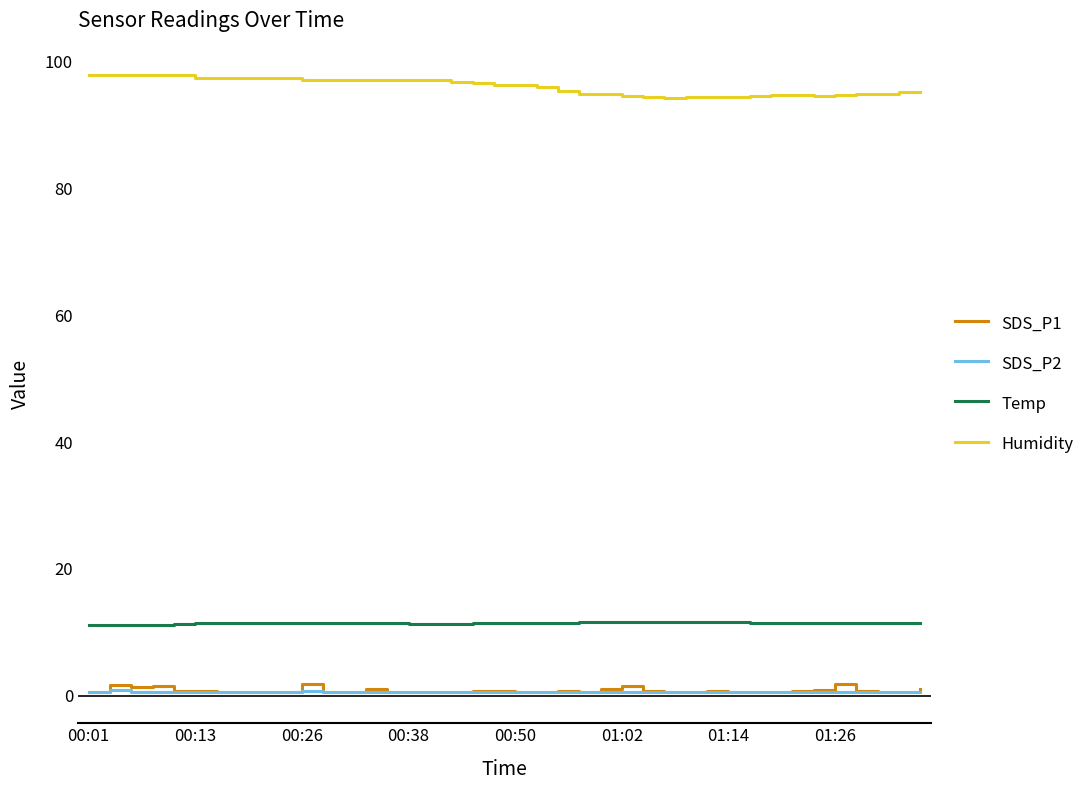

What is the sum of all SDS_P1 values?

30.6